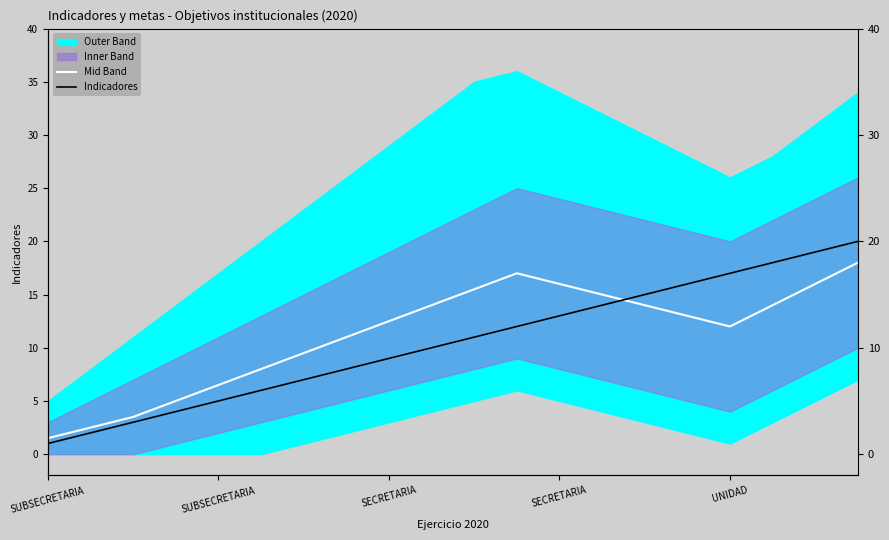

Which category has the lowest value in the Indicadores series?

SUBSECRETARIA